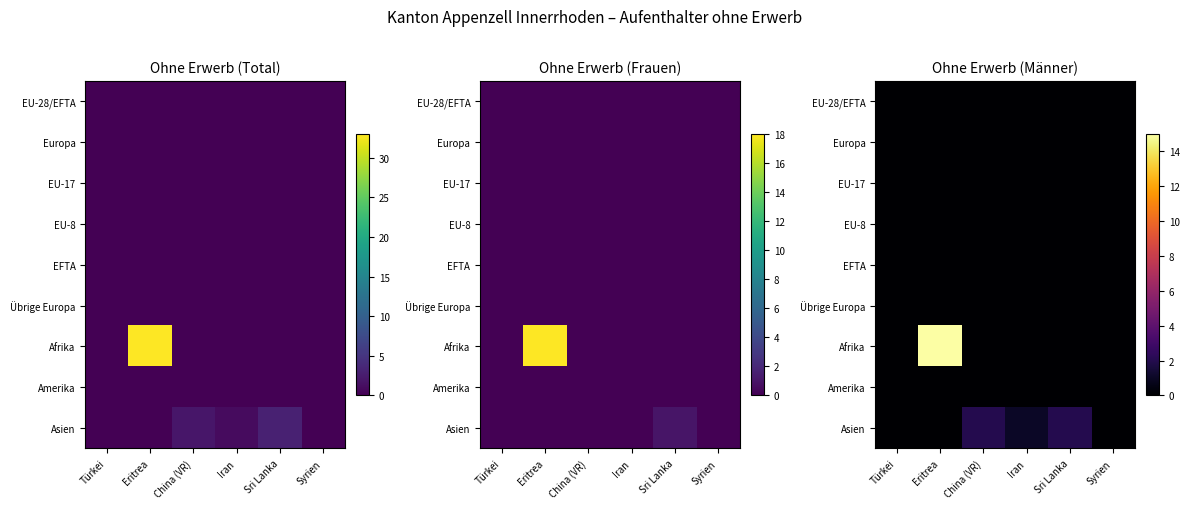

Rank the series by their maximum value, from lowest to highest.

EU-28/EFTA, Europa, EU-17, EU-8, EFTA, Übrige Europa, Amerika, Asien, Afrika